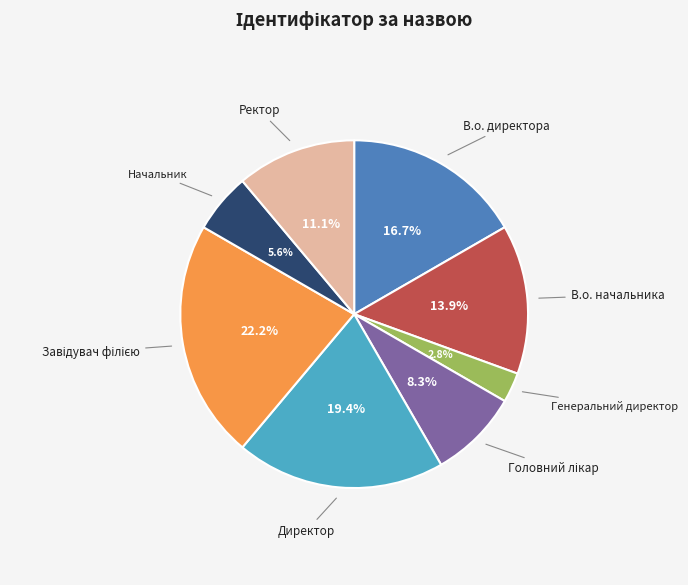

Is Директор the majority of the pie?

No